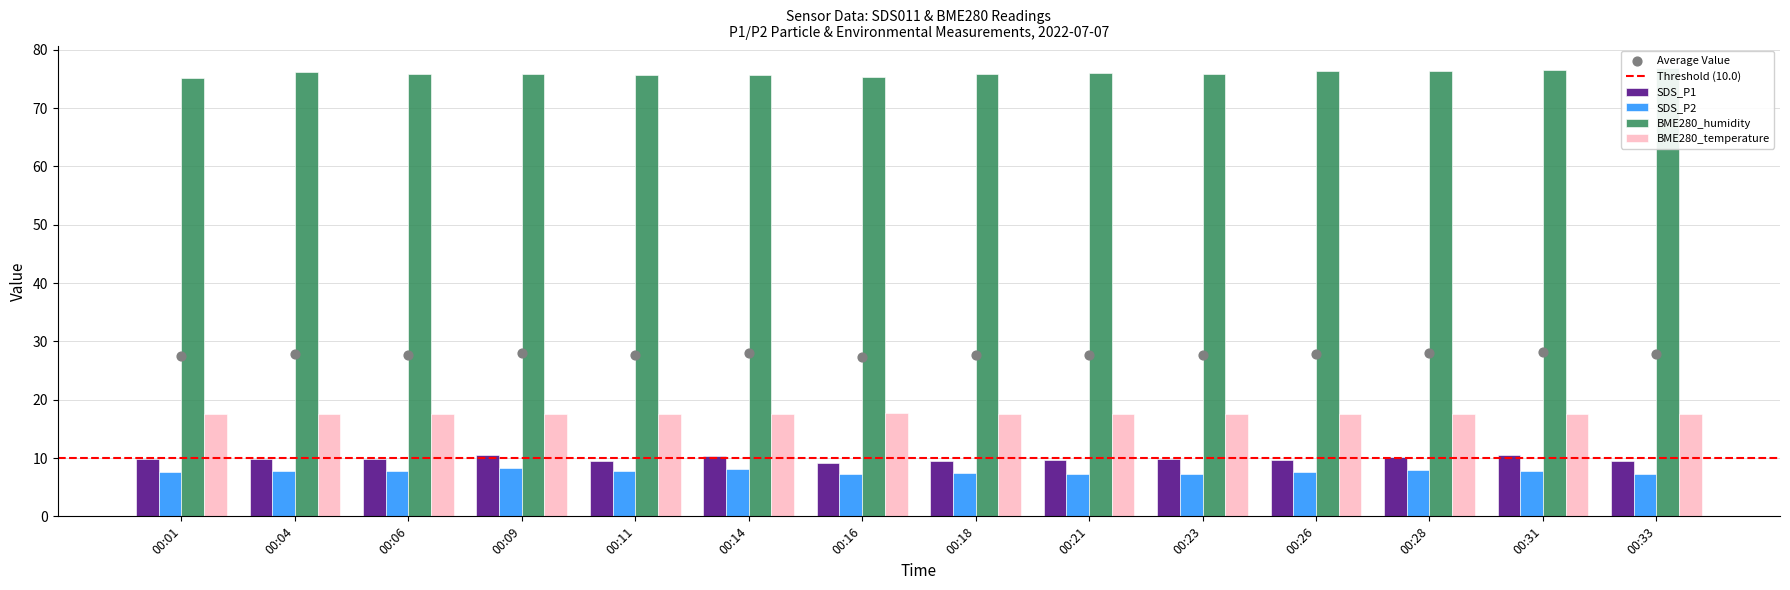

At which category is the sum across all series the highest?

00:31